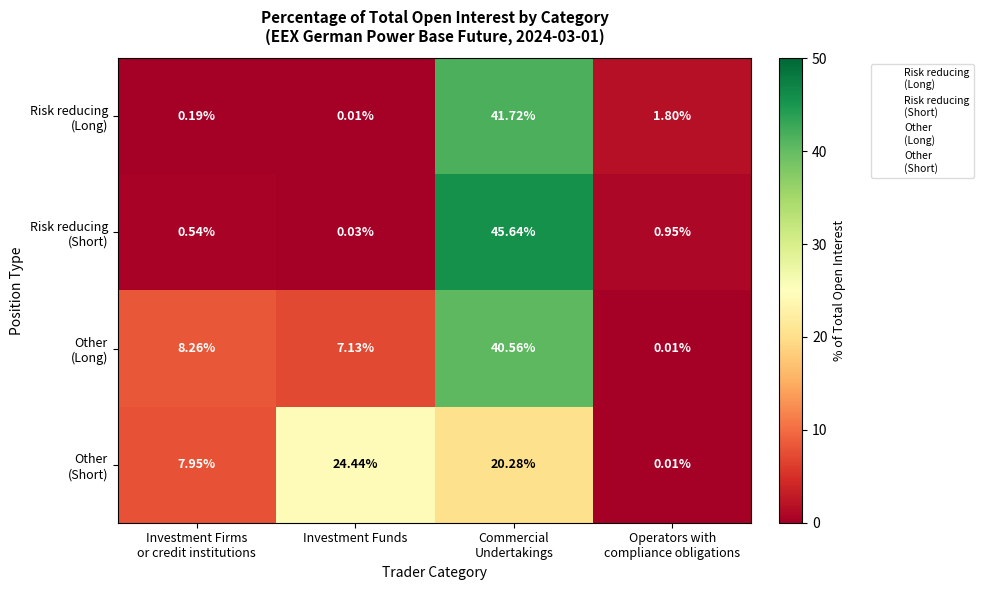

How many data points does each series have?

4